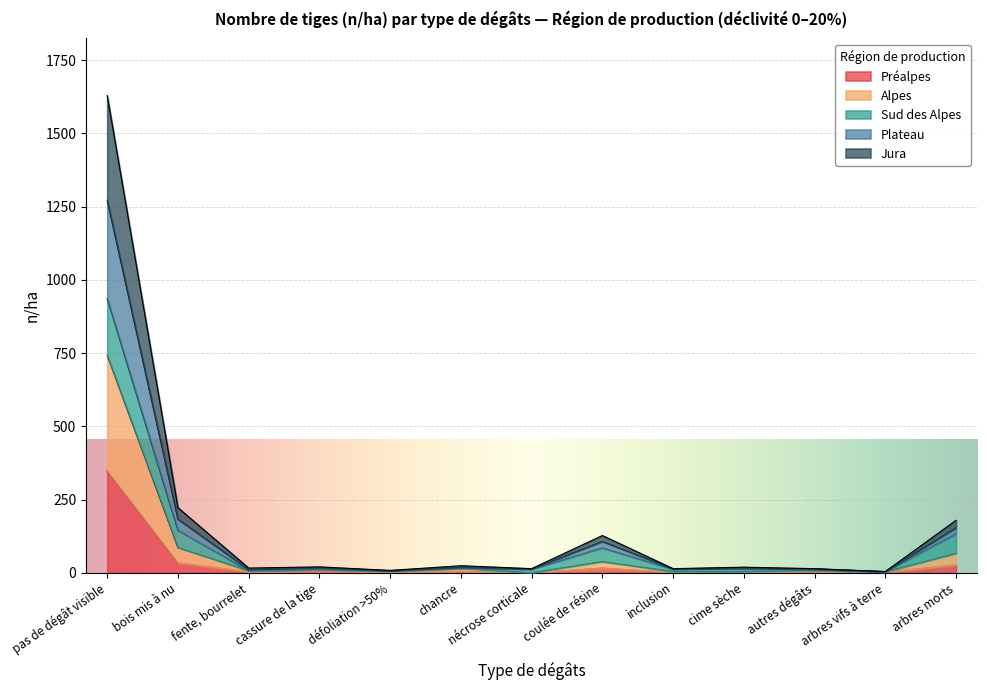

Which category has the highest value in the Préalpes series?

pas de dégât visible